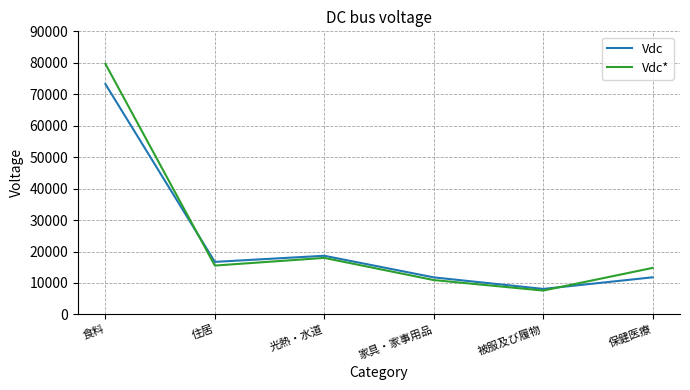

Which series has the widest spread of values?

Vdc*